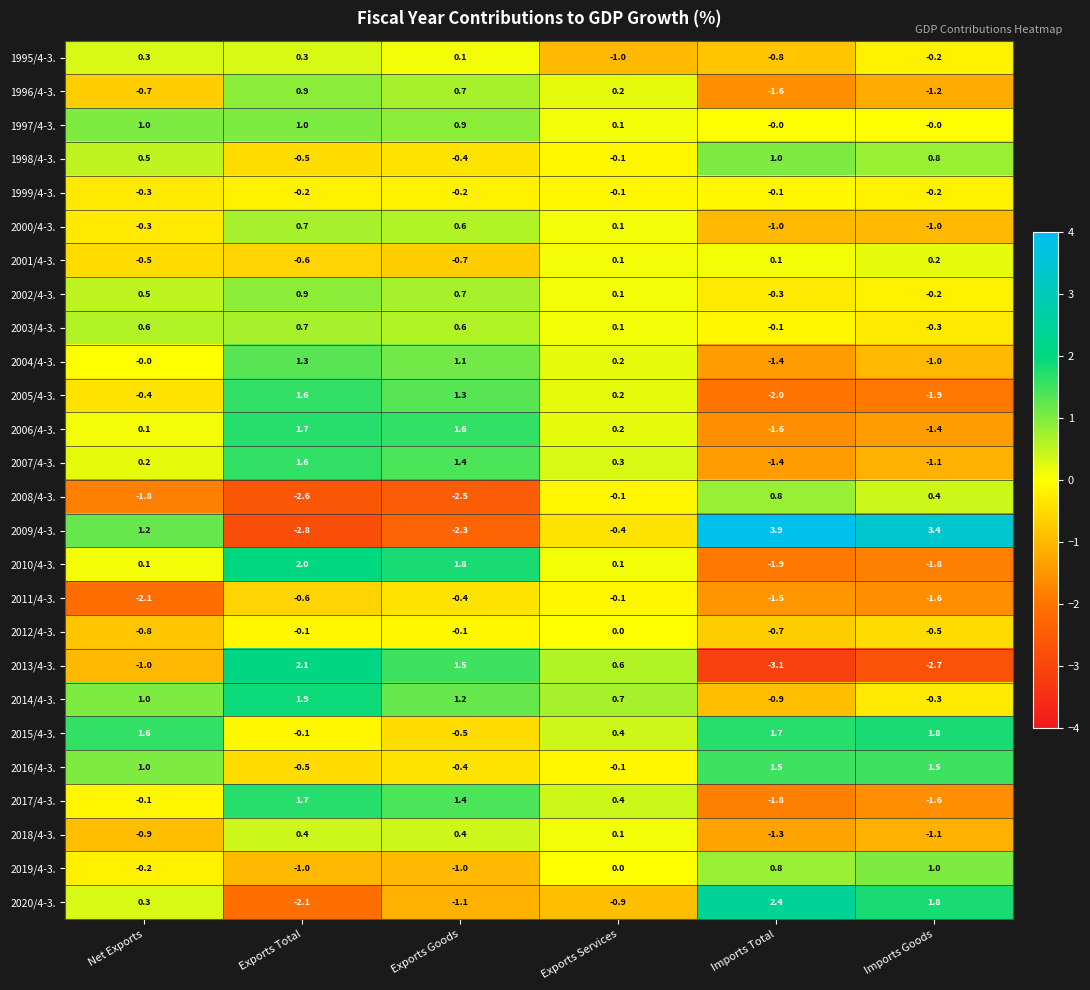

Where does the 2010/4-3. series first go above 0?

Net Exports